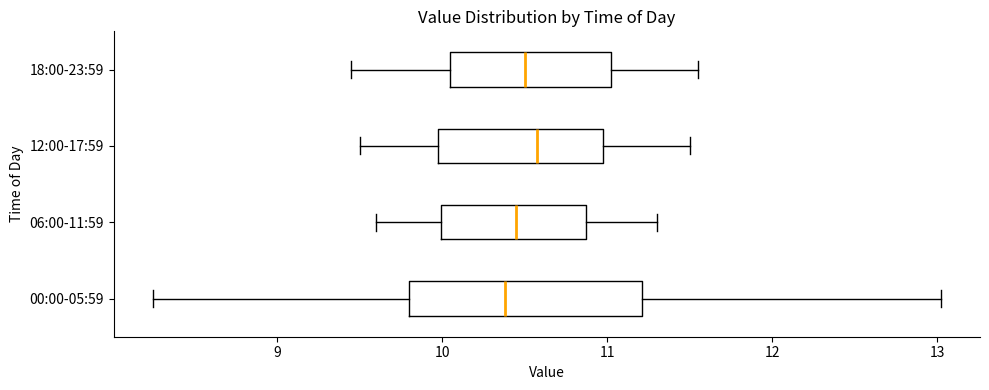

Comparing the boxes themselves (not the whiskers), which one is the widest?

00:00-05:59